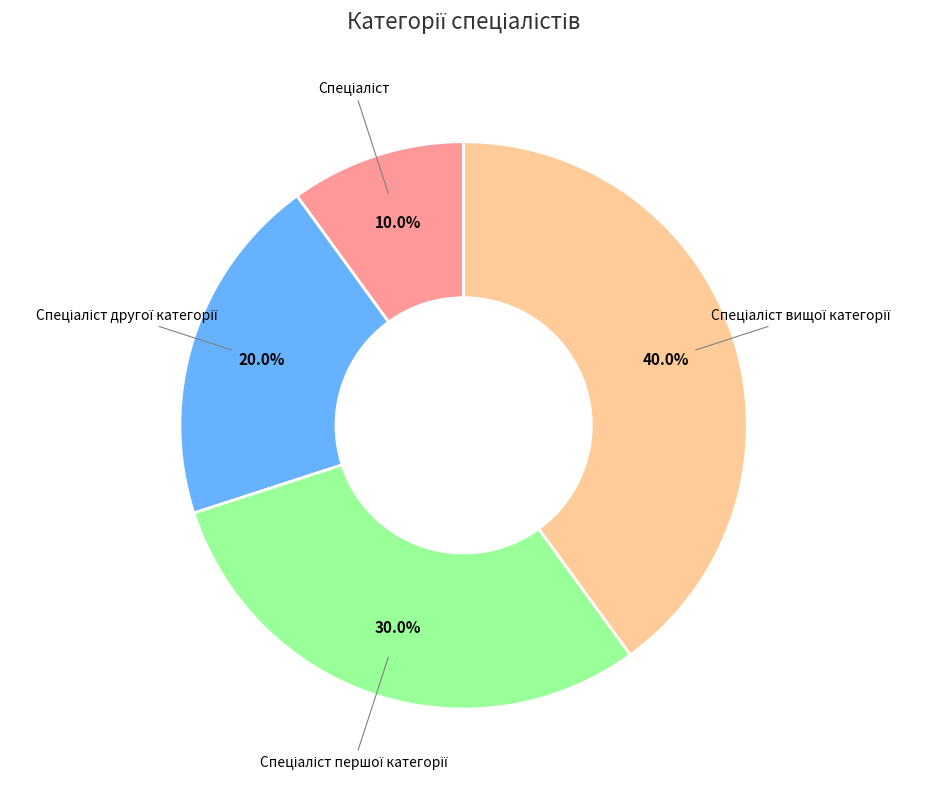

Is there a majority slice in this chart?

No